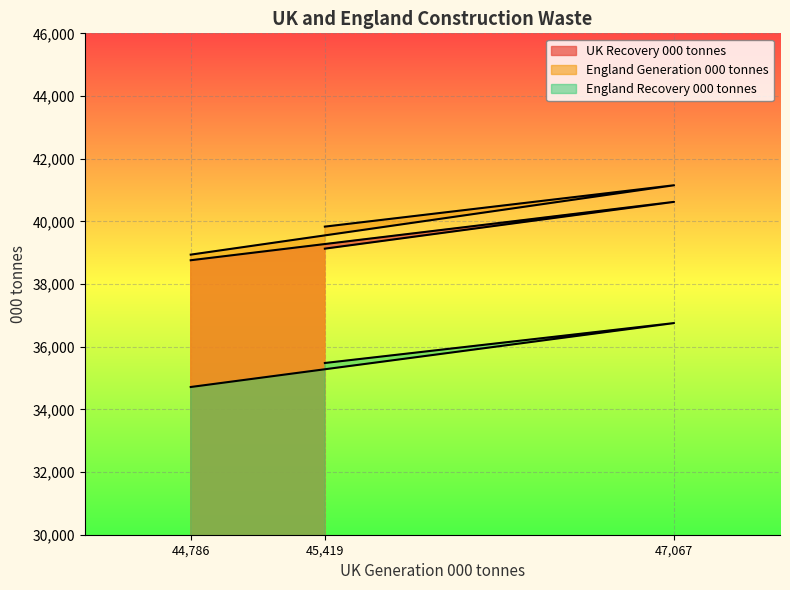

Is it true that England Recovery 000 tonnes equals 19254 at 47,067?

False